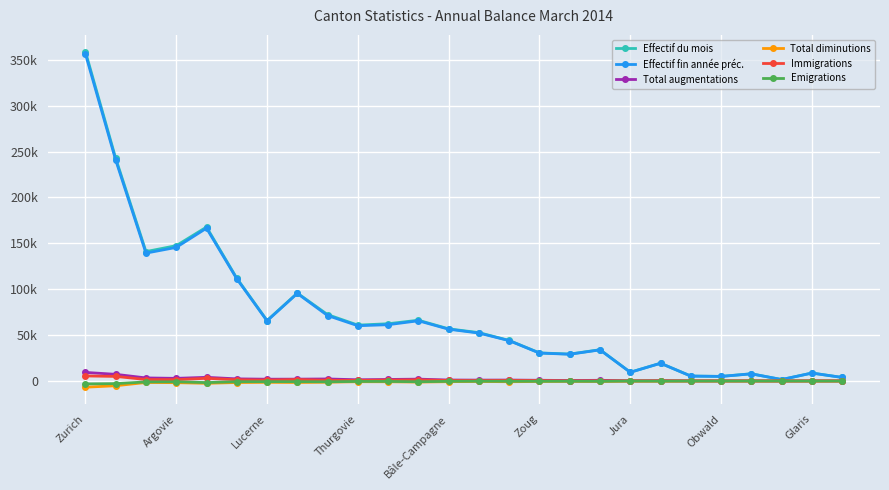

True or false: Effectif du mois and Total augmentations intersect in this chart.

False